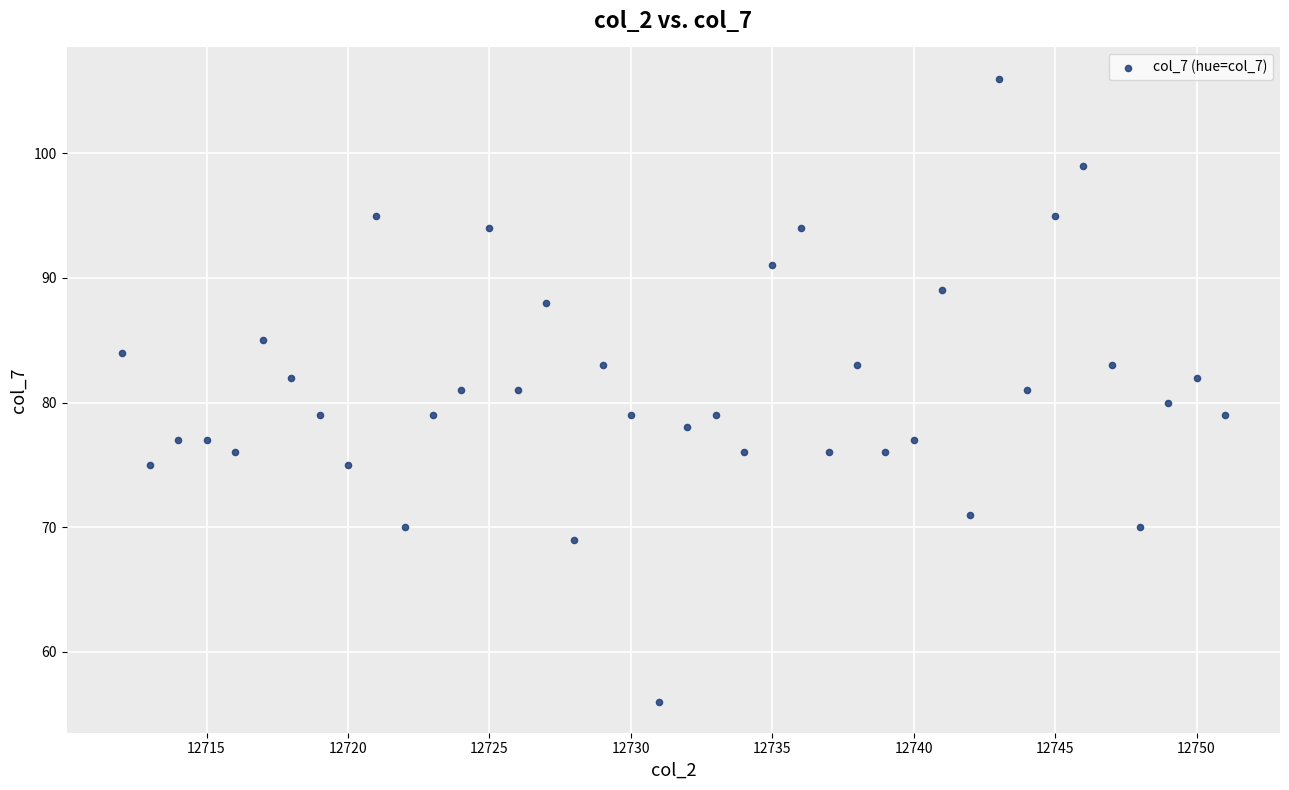

What is the range of X values (max minus min)?

39